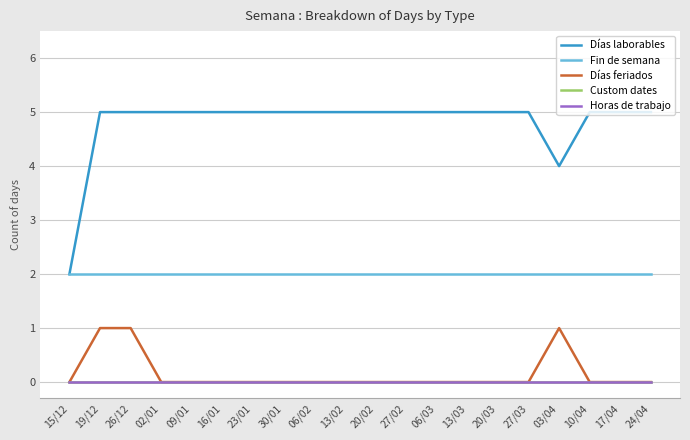

List the series in order of their peak value, highest first.

Días laborables, Fin de semana, Días feriados, Custom dates, Horas de trabajo